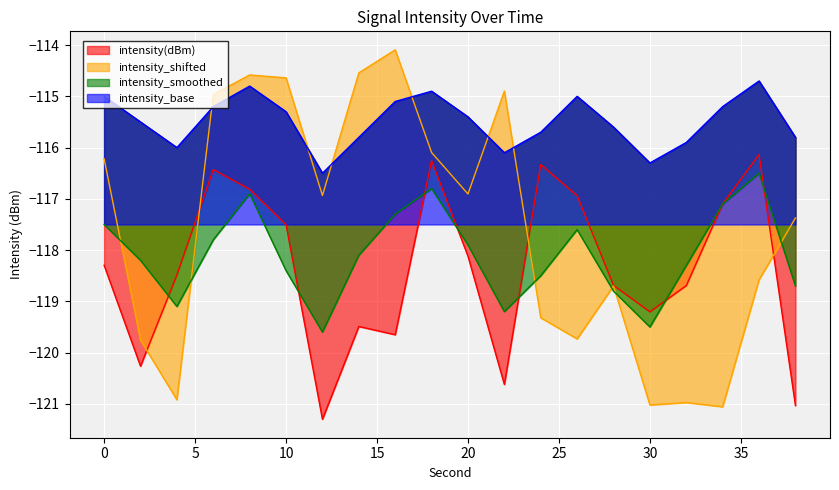

Which series has the largest range (max minus min)?

intensity_shifted